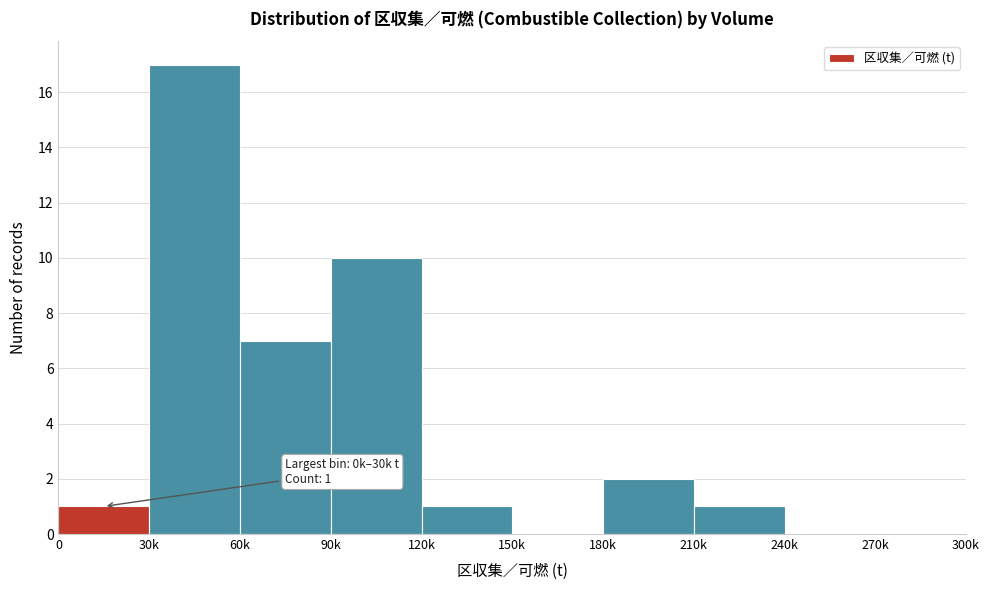

Reading left to right, transcribe all the data shown in this chart.

0=1	30k=17	60k=7	90k=10	120k=1	150k=0	180k=2	210k=1	240k=0	270k=0